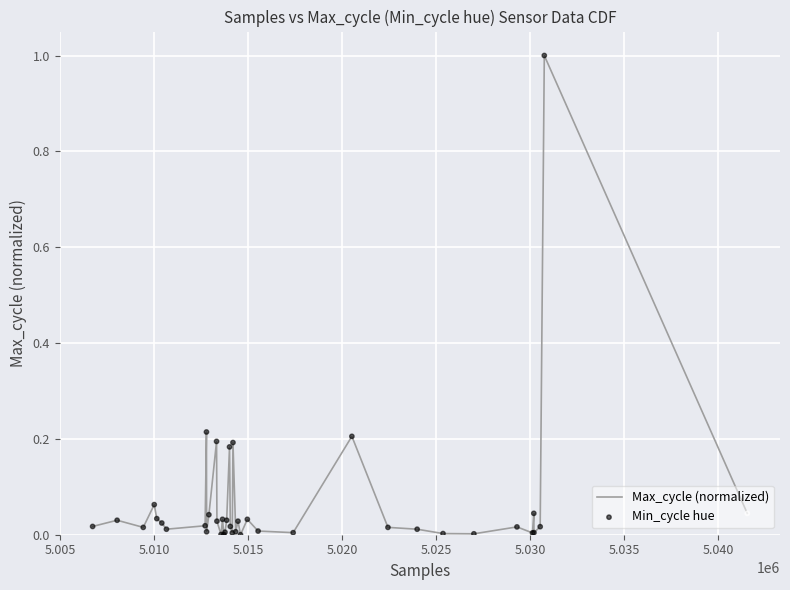

What is the maximum value shown in the chart?

1.0